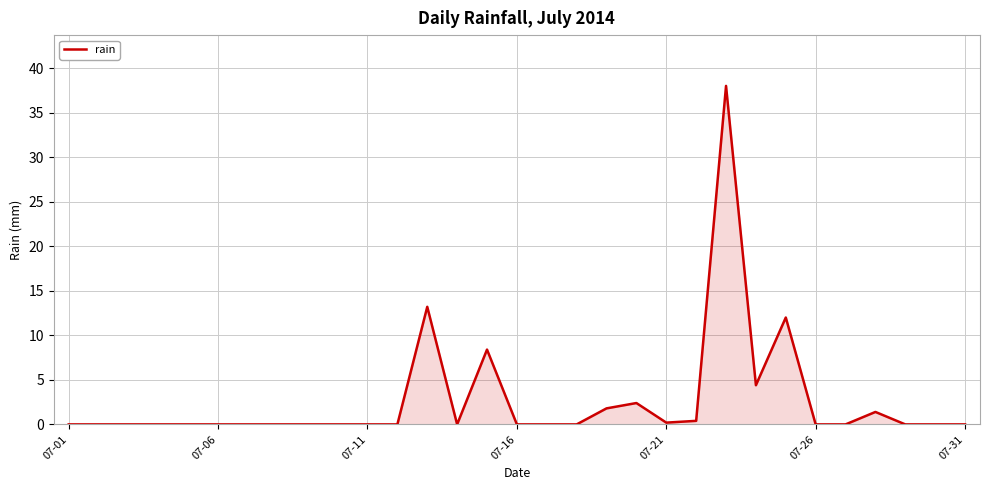

What is the maximum value shown in the chart?

38.0